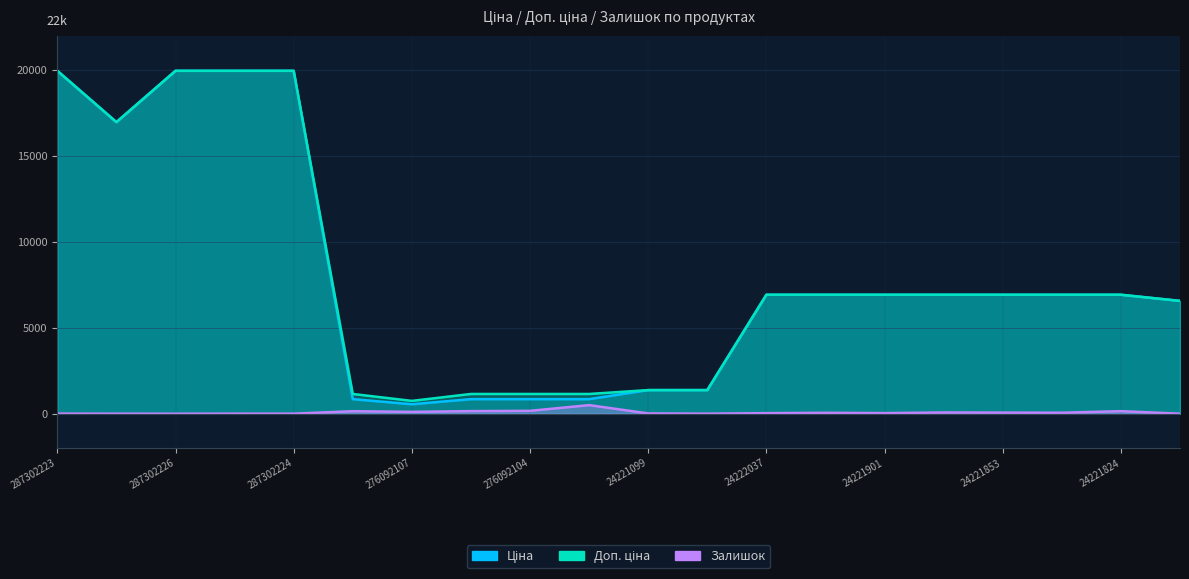

Which label corresponds to the largest value in the chart?

287302223